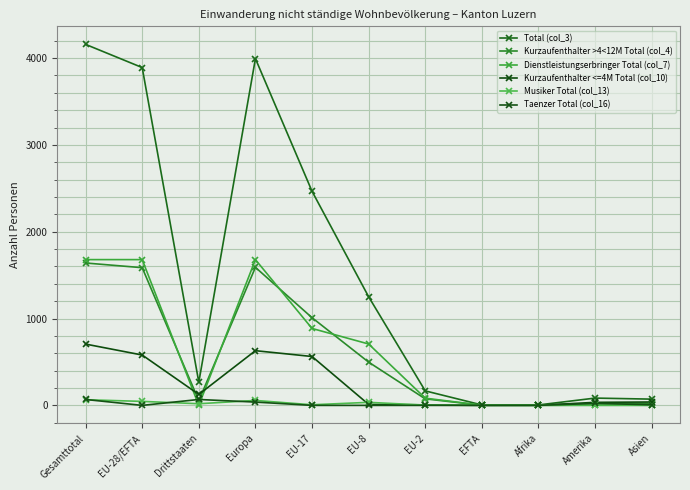

Between EFTA and EU-28/EFTA, which is larger?

EU-28/EFTA